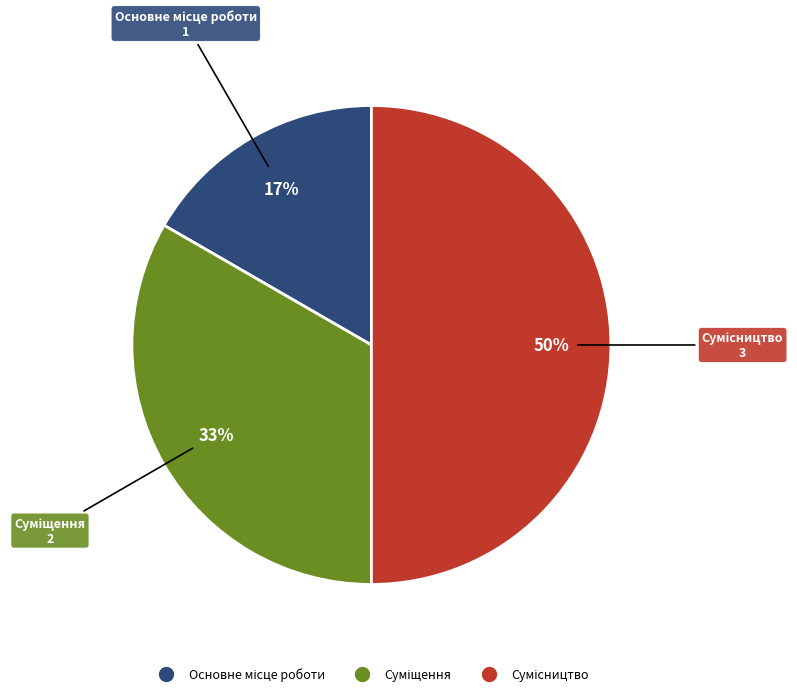

To the nearest percent, what is the difference between the largest and smallest slice percentages?

33%